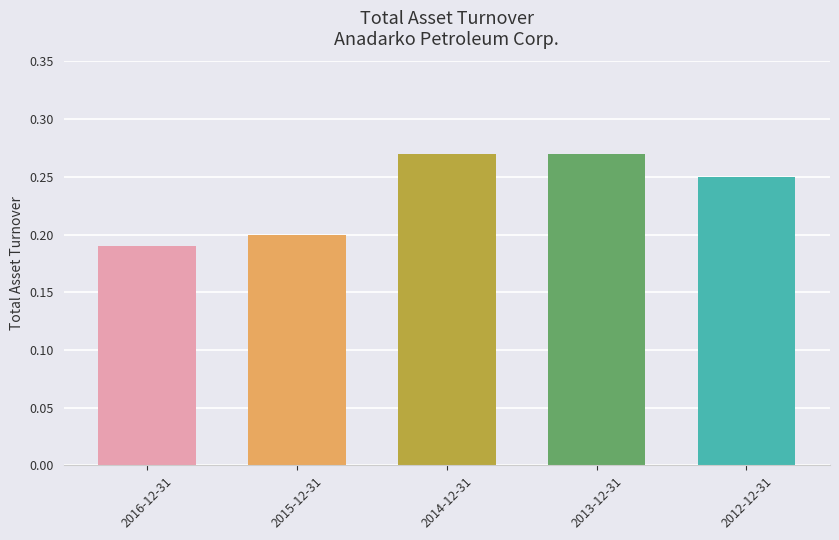

What is the sum of all values?

1.2